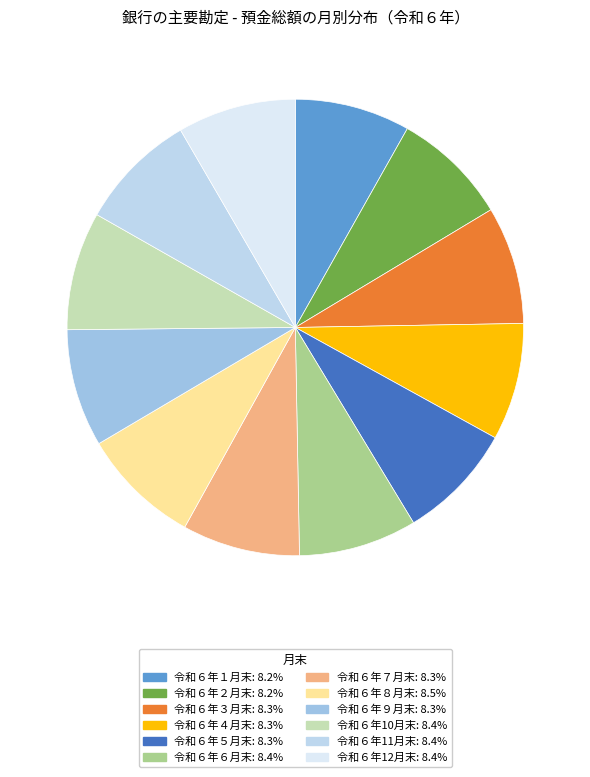

How many segments does this pie chart have?

12